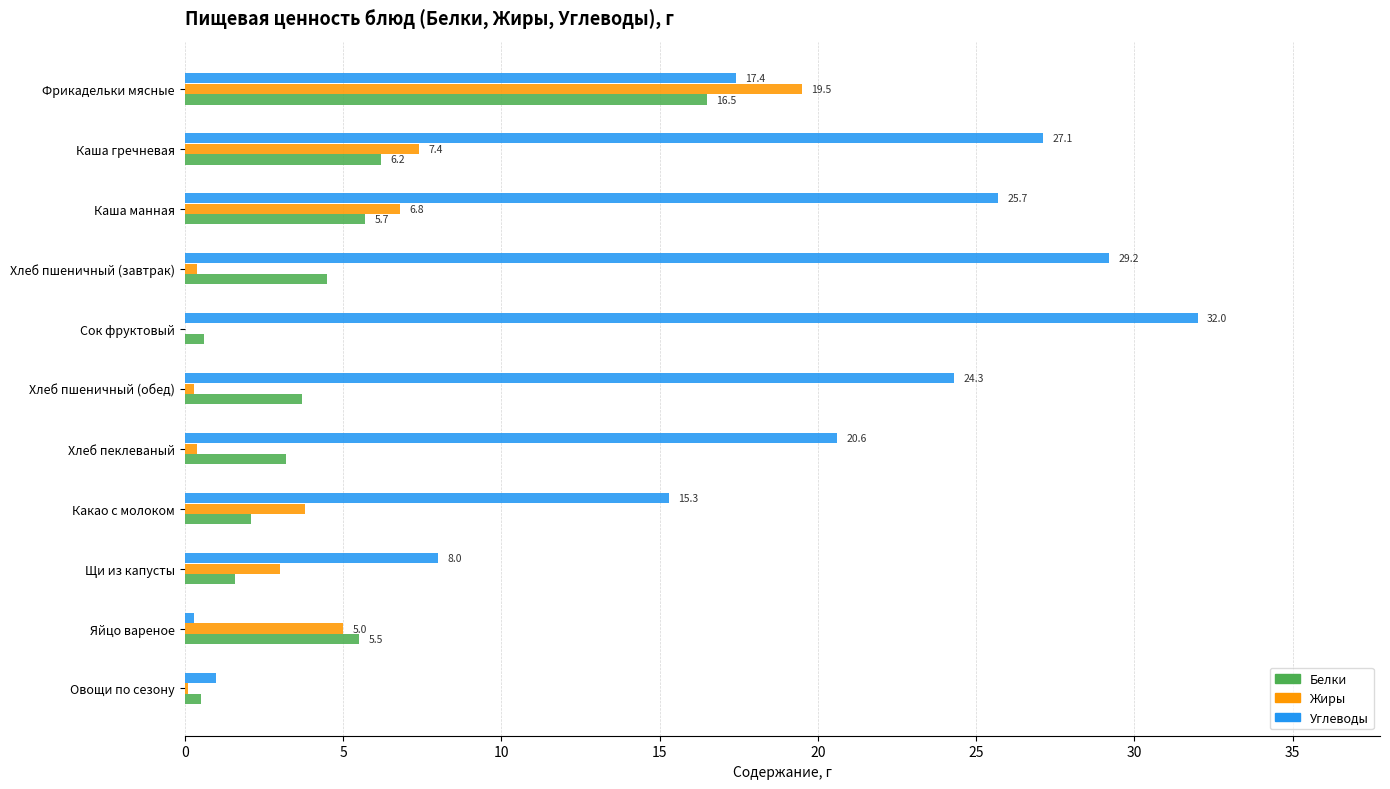

Which series has the largest total across all categories?

Углеводы